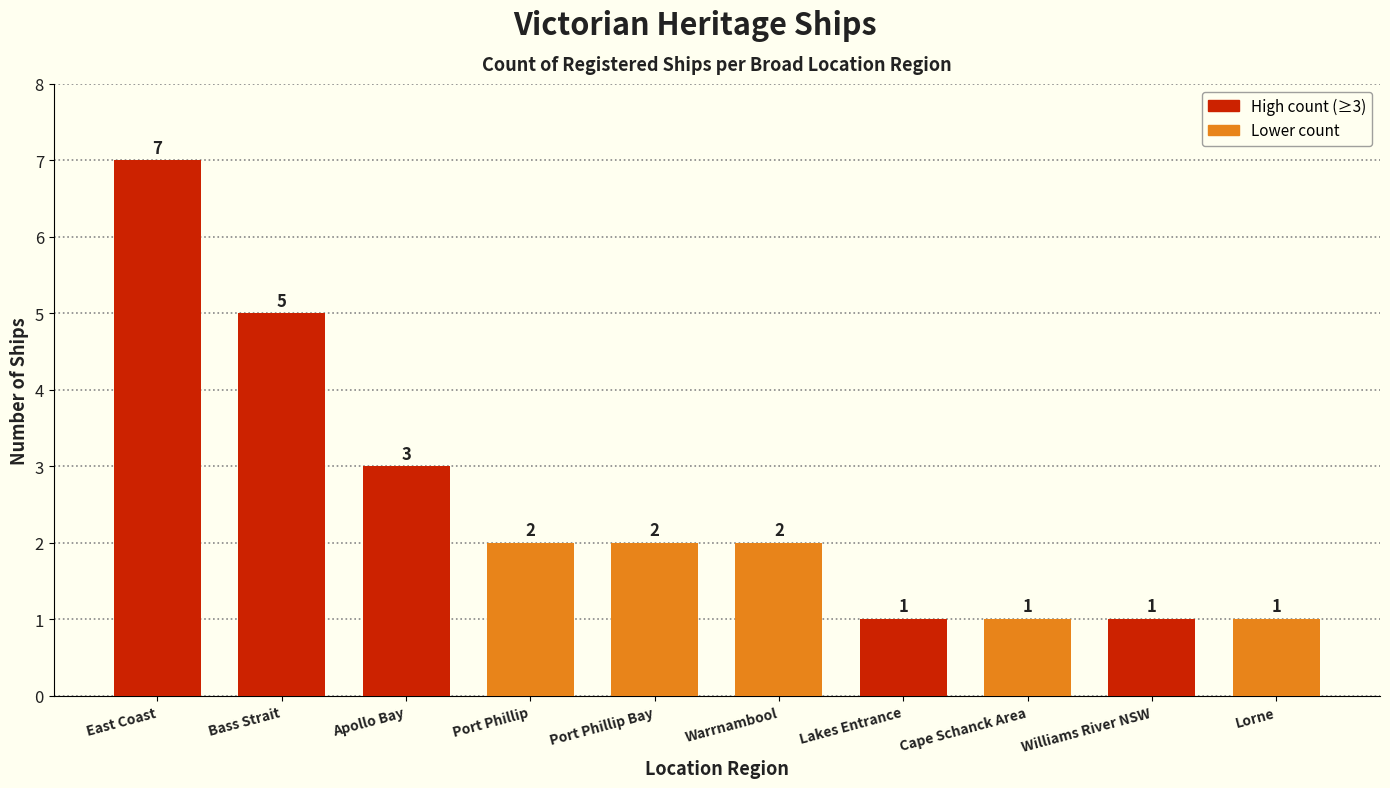

At which label does the data first exceed 2?

East Coast